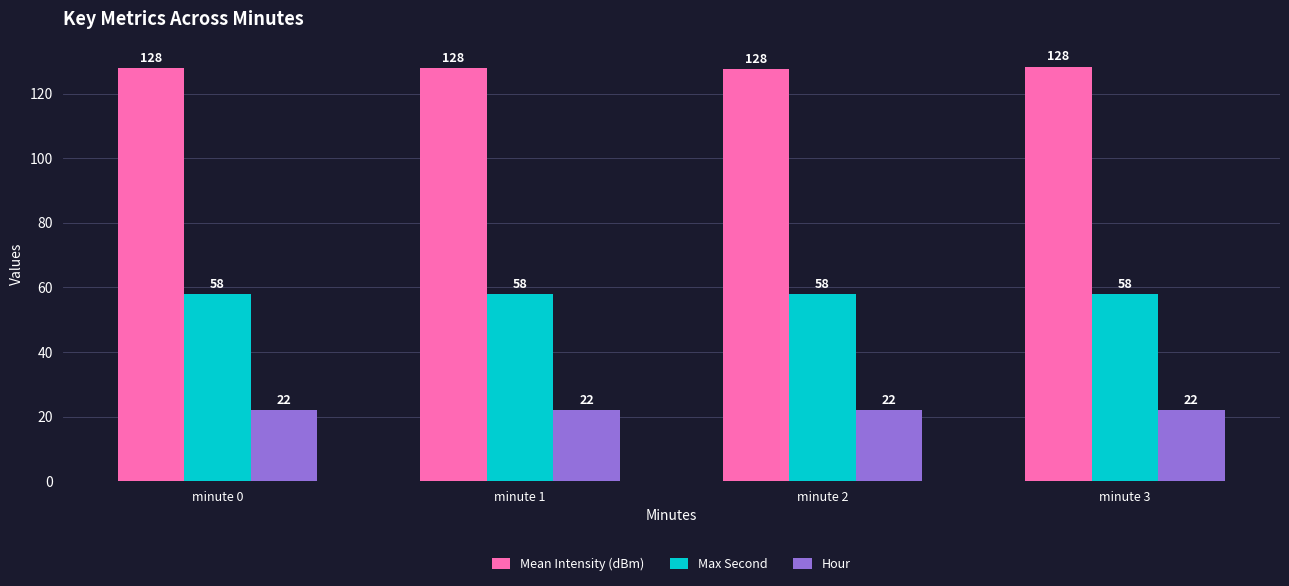

At minute 1, list the series in order from largest to smallest.

Mean Intensity (dBm), Max Second, Hour